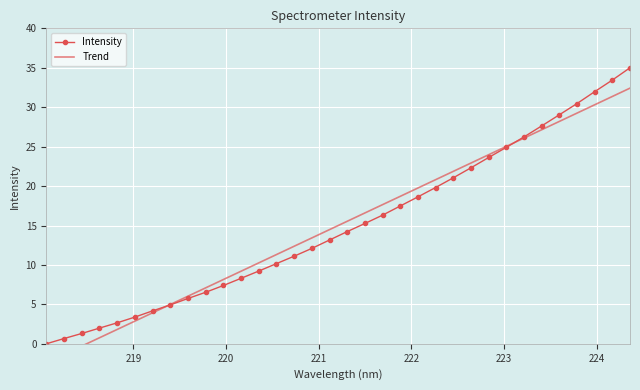

True or false: Trend has more than 2 points higher than both neighbors.

False